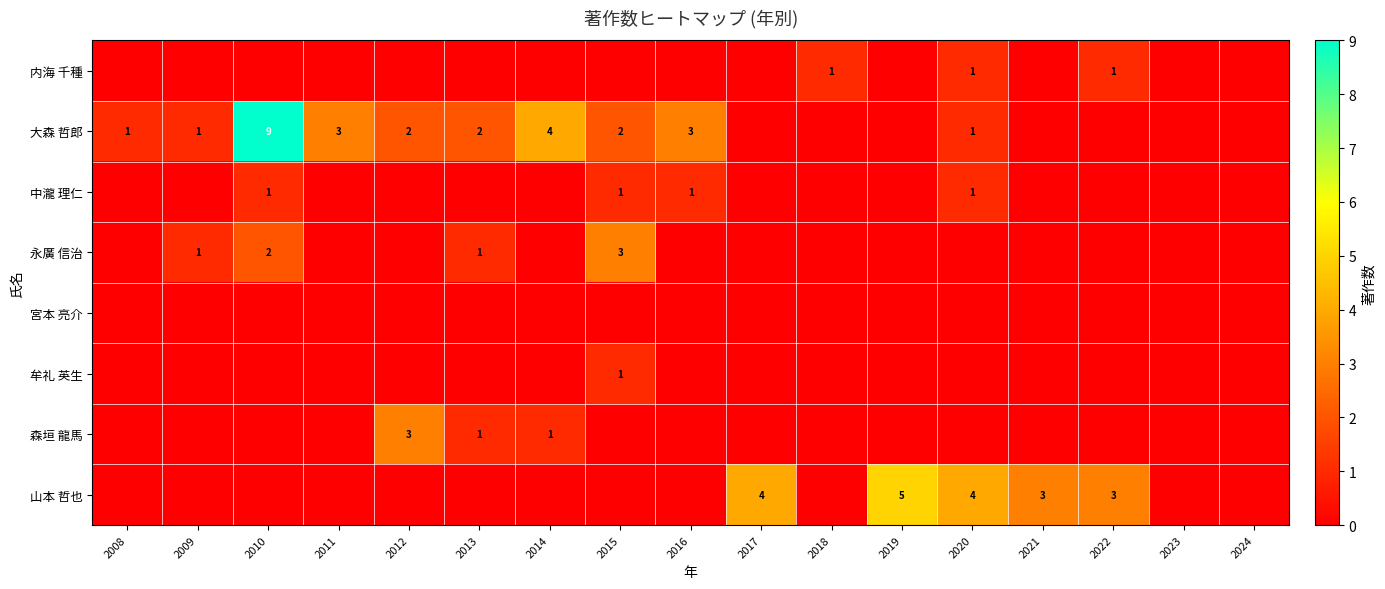

How many distinct data groups are displayed?

8